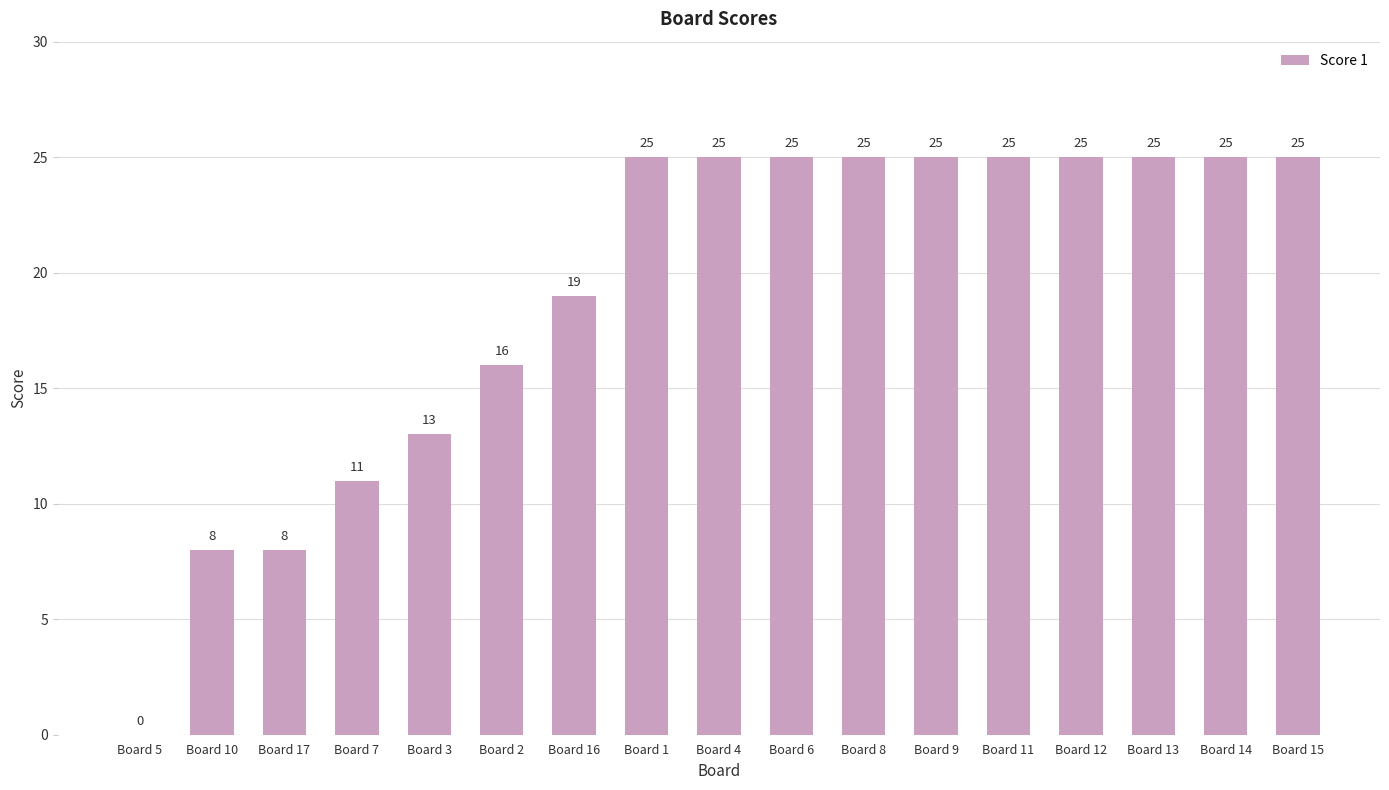

Between Board 2 and Board 9, which is larger?

Board 9